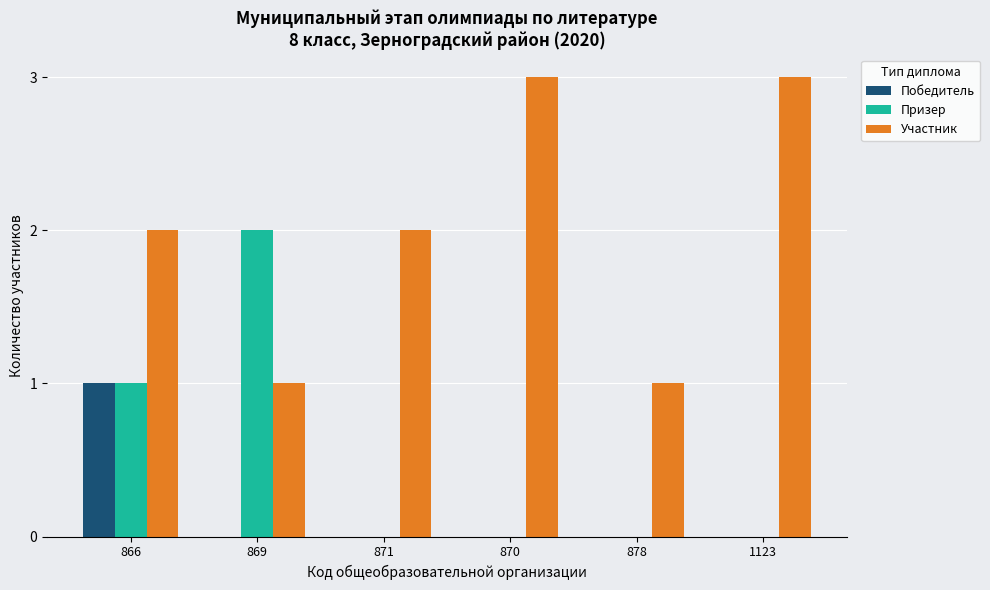

What is the total value across all series at 869?

3